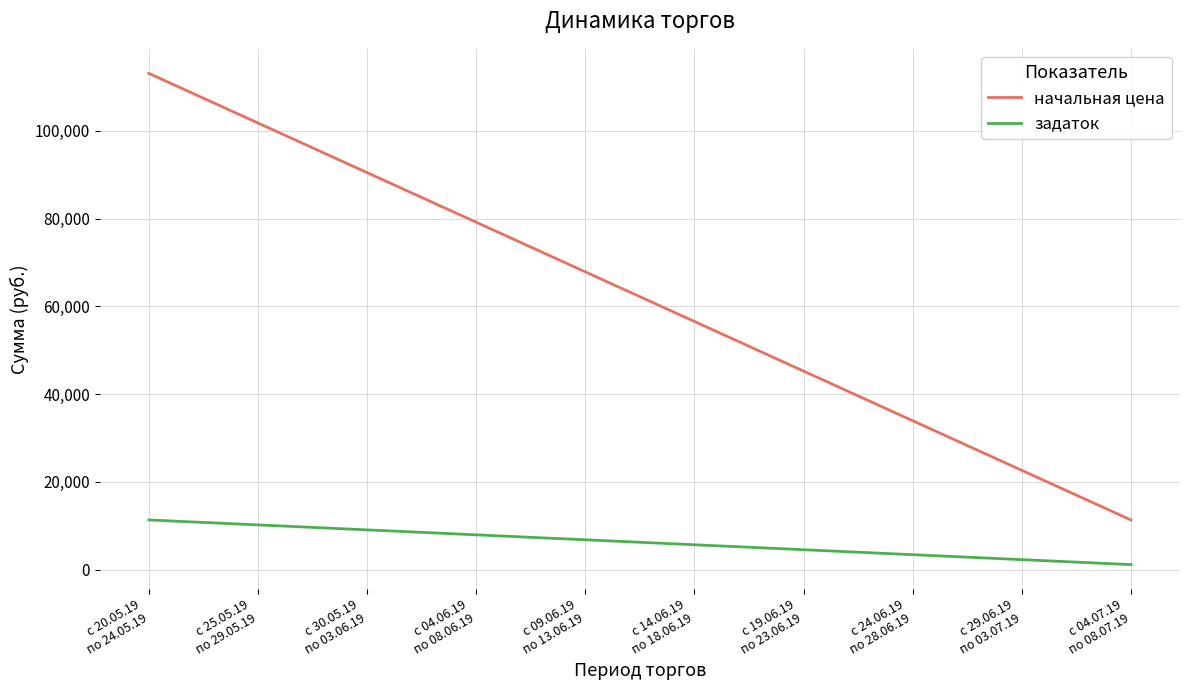

Reading right to left, what are all the values shown in this chart?

начальная цена: с 04.07.19
по 08.07.19=11307.9	с 29.06.19
по 03.07.19=22615.8	с 24.06.19
по 28.06.19=33923.7	с 19.06.19
по 23.06.19=45231.6	с 14.06.19
по 18.06.19=56539.5	с 09.06.19
по 13.06.19=67847.4	с 04.06.19
по 08.06.19=79155.3	с 30.05.19
по 03.06.19=90463.3	с 25.05.19
по 29.05.19=101771.2	с 20.05.19
по 24.05.19=113079.1
задаток: с 04.07.19
по 08.07.19=1130.8	с 29.06.19
по 03.07.19=2261.6	с 24.06.19
по 28.06.19=3392.4	с 19.06.19
по 23.06.19=4523.2	с 14.06.19
по 18.06.19=5654.0	с 09.06.19
по 13.06.19=6784.7	с 04.06.19
по 08.06.19=7915.5	с 30.05.19
по 03.06.19=9046.3	с 25.05.19
по 29.05.19=10177.1	с 20.05.19
по 24.05.19=11307.9